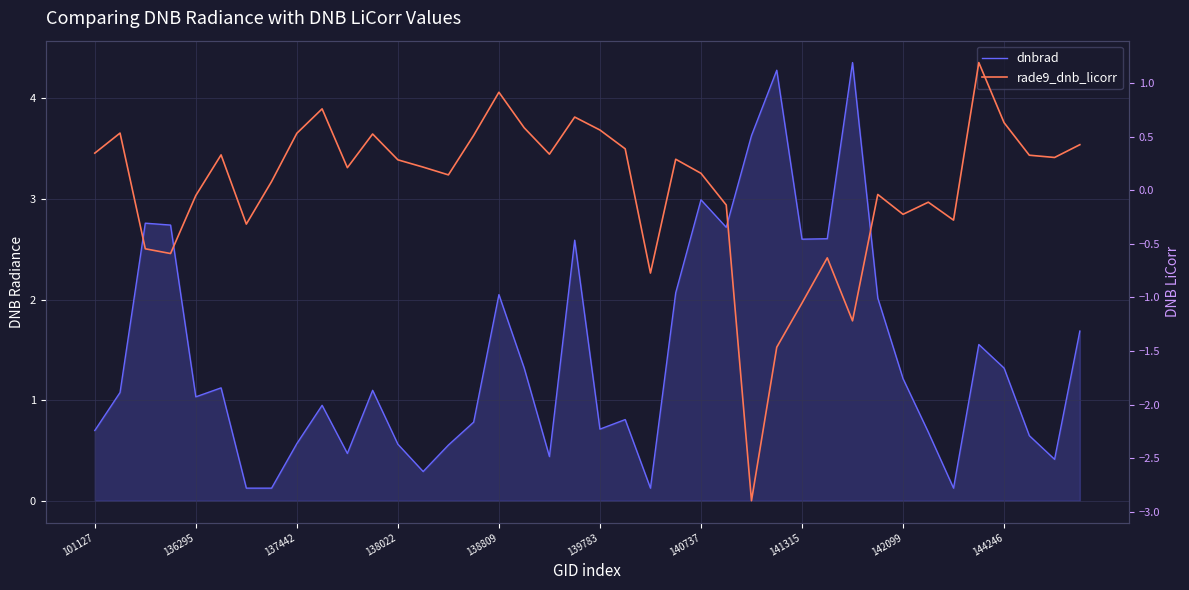

Which series has the widest spread of values?

dnbrad